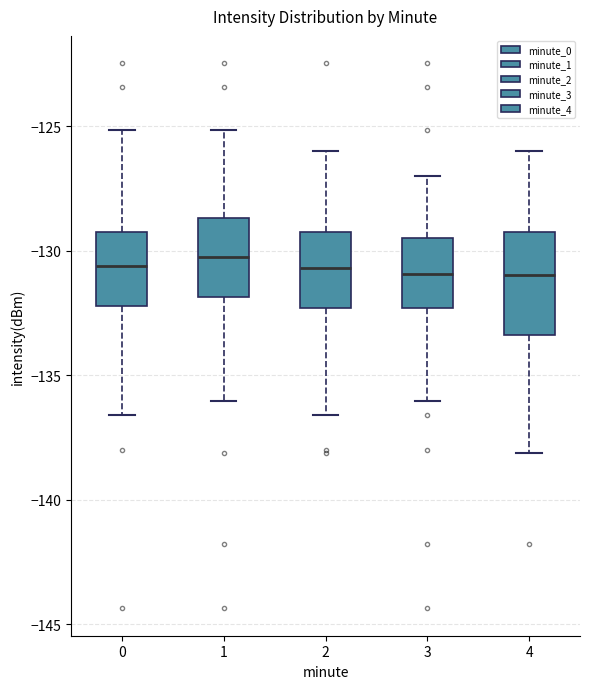

Reading left to right, transcribe this box plot: for each box, give where its median line is, the range the box spans, and where its two whiskers end, as read against the y-axis. The values are not printed on the chart, so give them approximately, as read against the axis.

0: median -130.5, box -132.0 to -129.5, whiskers -136.5 to -125.0
1: median -130.5, box -132.0 to -128.5, whiskers -136.0 to -125.0
2: median -130.5, box -132.5 to -129.0, whiskers -136.5 to -126.0
3: median -131.0, box -132.5 to -129.5, whiskers -136.0 to -127.0
4: median -131.0, box -133.5 to -129.0, whiskers -138.0 to -126.0